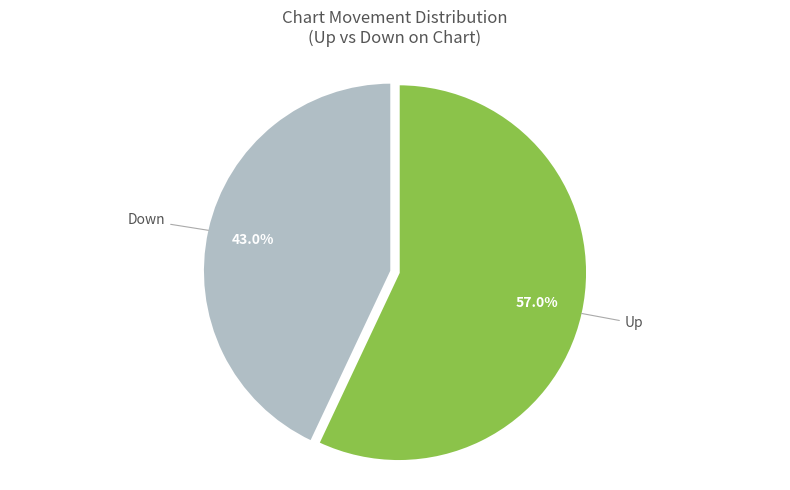

Which category has the smallest portion of the pie?

Down